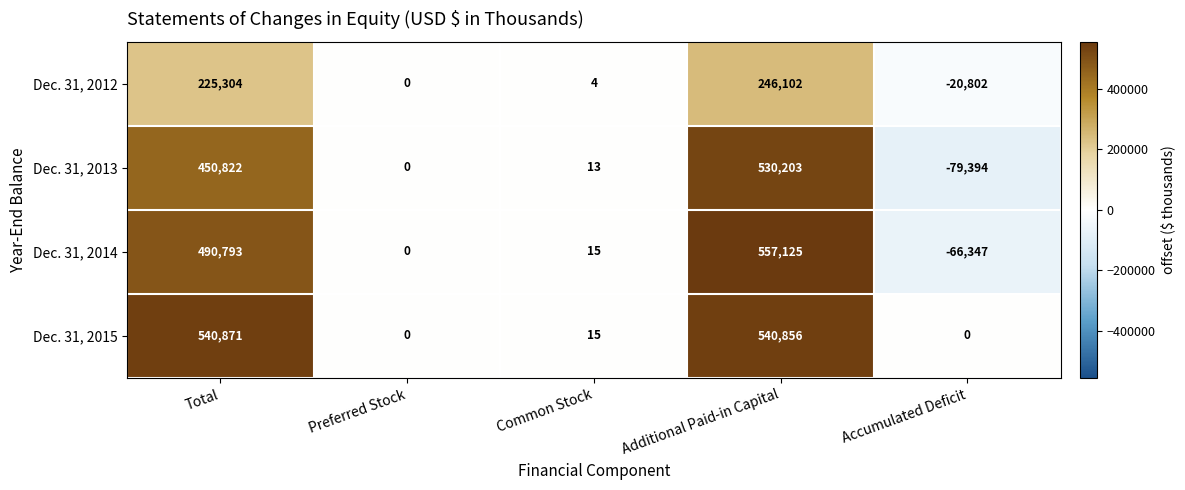

At which category does the chart reach its peak across all series?

Additional Paid-in Capital